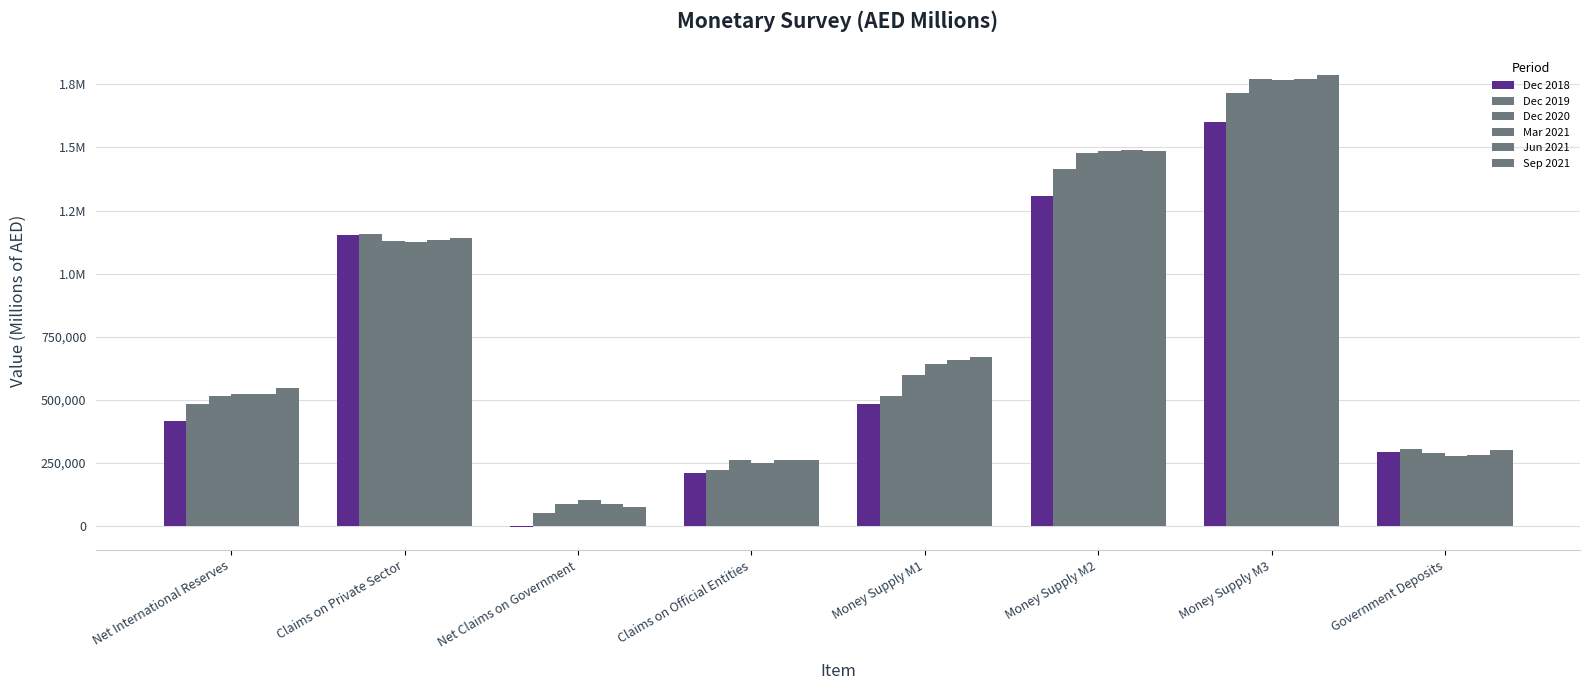

Which series has the widest spread of values?

Sep 2021